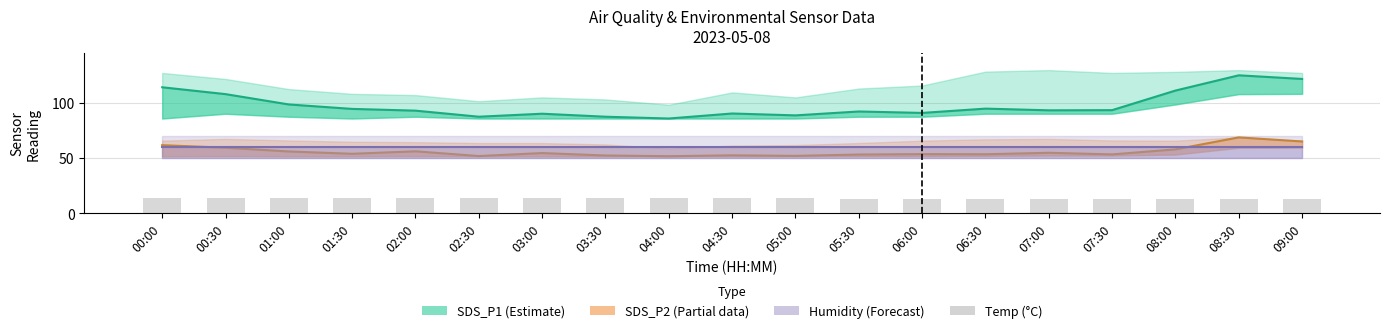

What is the total value across all series at 00:00?

248.9